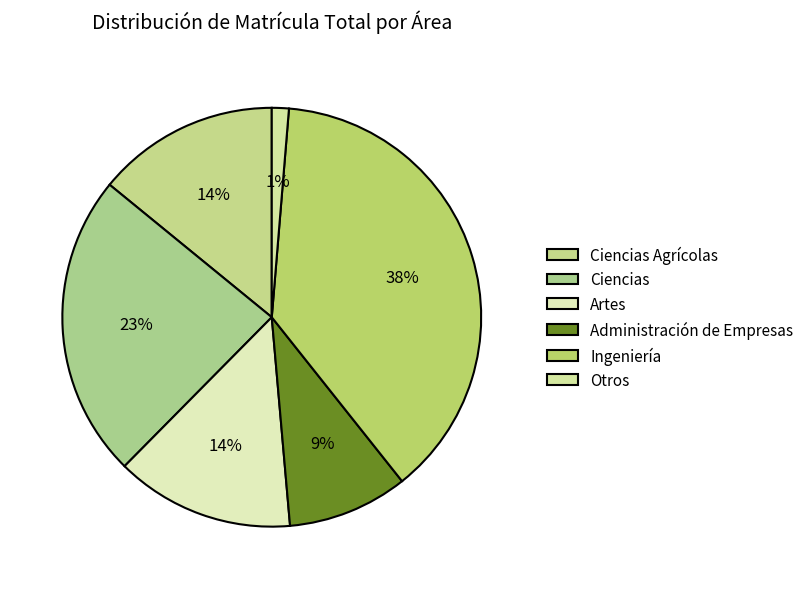

Is it true that Administración de Empresas is 9% of the pie?

True